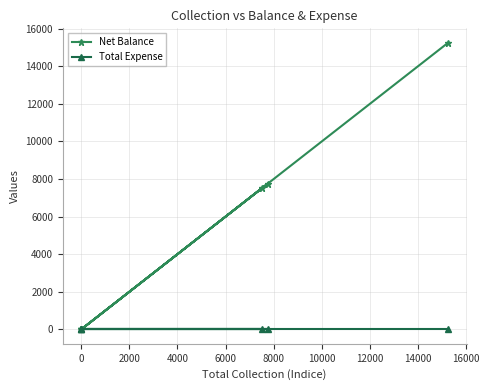

Reading right to left, what are all the values shown in this chart?

Net Balance: 15250	0	7750	0	0	7500
Total Expense: 0	0	0	0	0	0